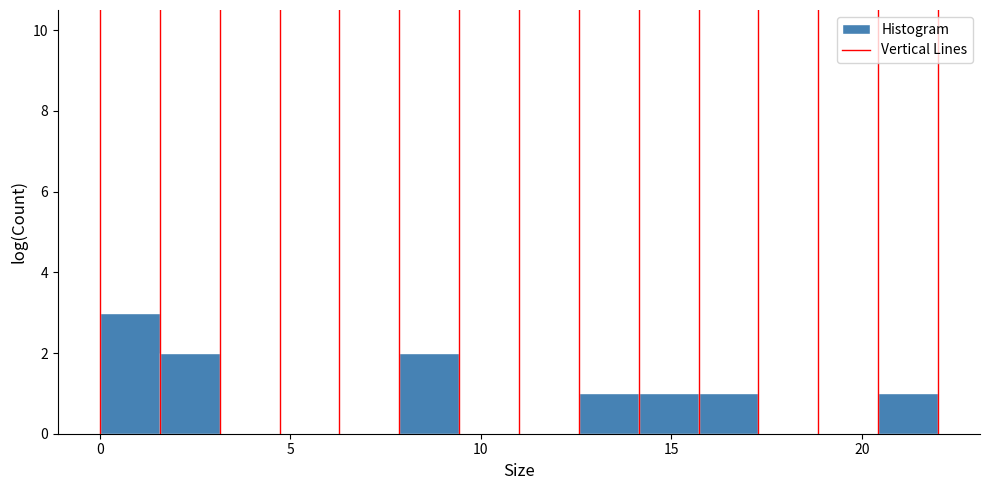

Read against the x-axis, roughly where is the centre of the tallest bar?

1.0